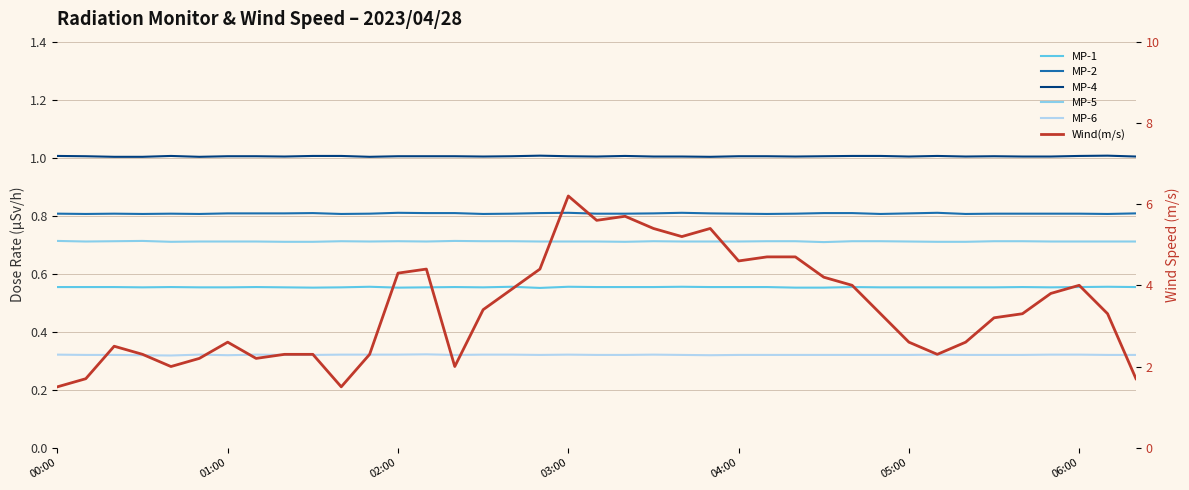

True or false: MP-5 has a value of 0.4 at 04:00.

False